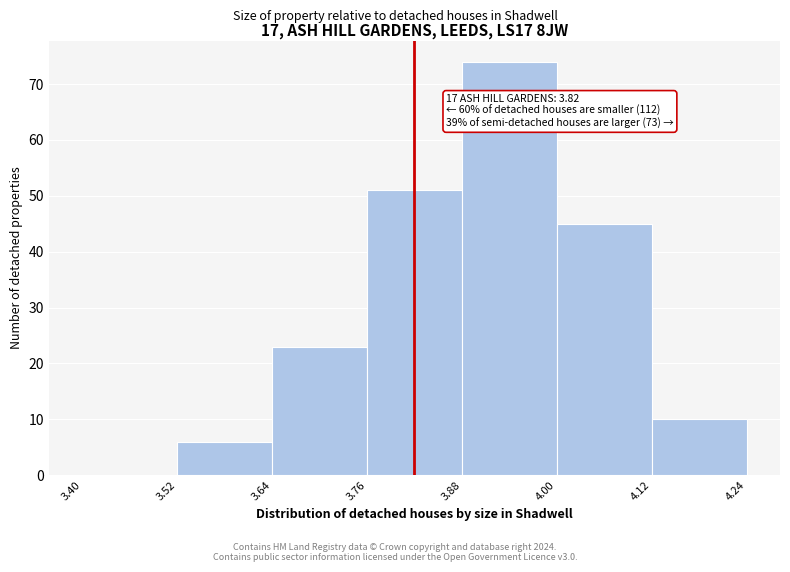

Which range on the x-axis has the tallest bar?

3.88 to 4.00